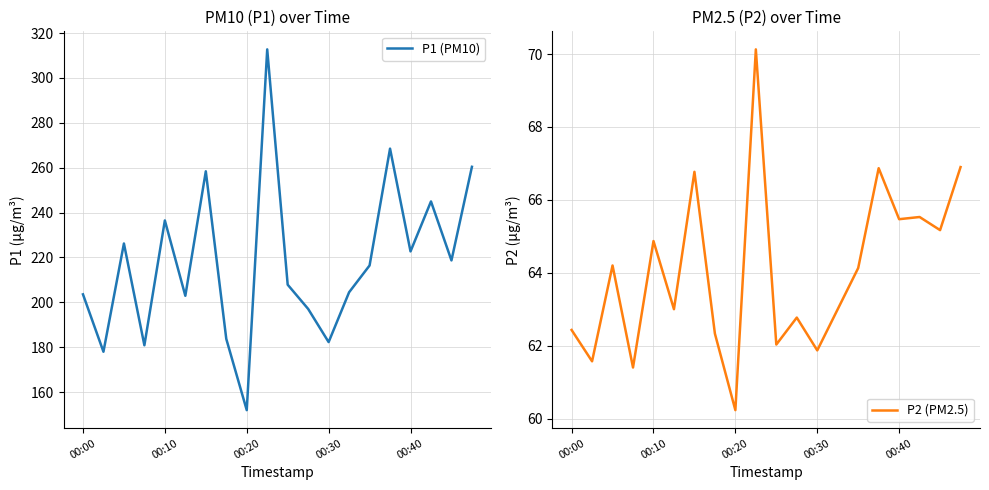

How many interior local peaks does the P2 (PM2.5) series have?

7